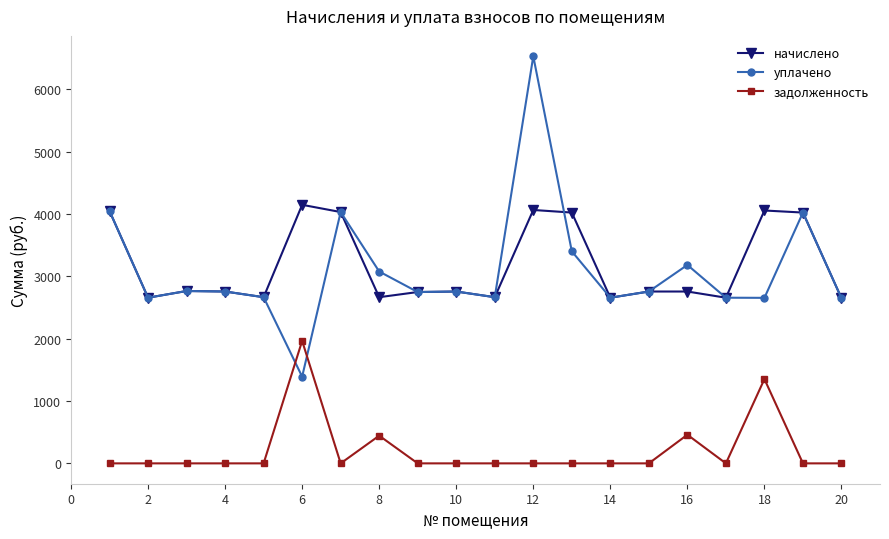

List the series in order of their peak value, lowest first.

задолженность, начислено, уплачено